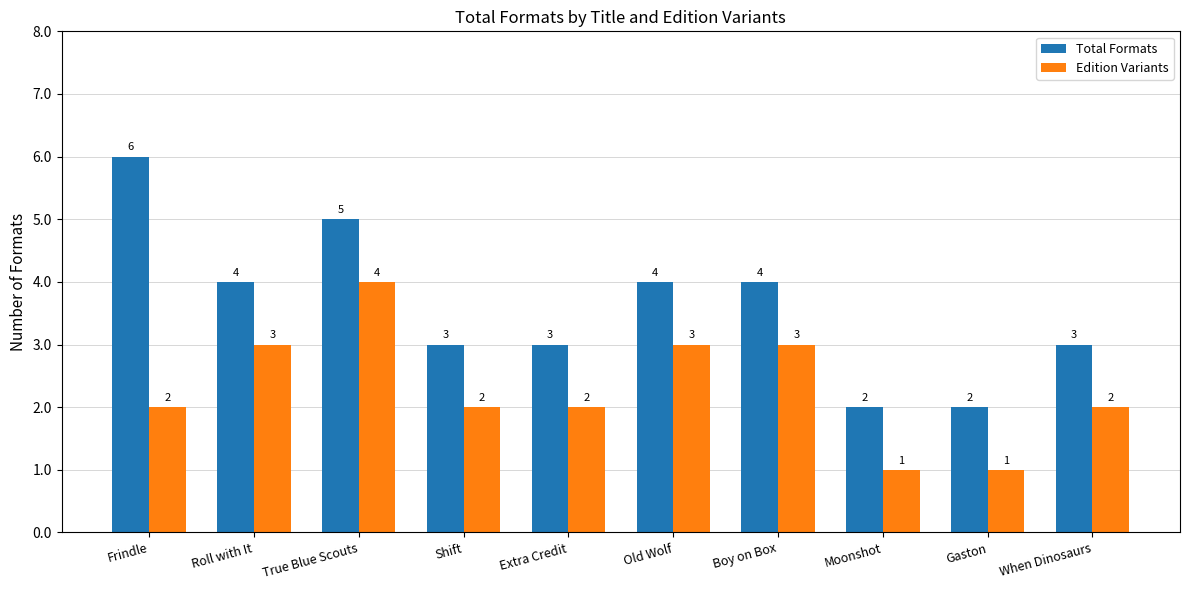

Where does the Total Formats series first go above 4?

Frindle